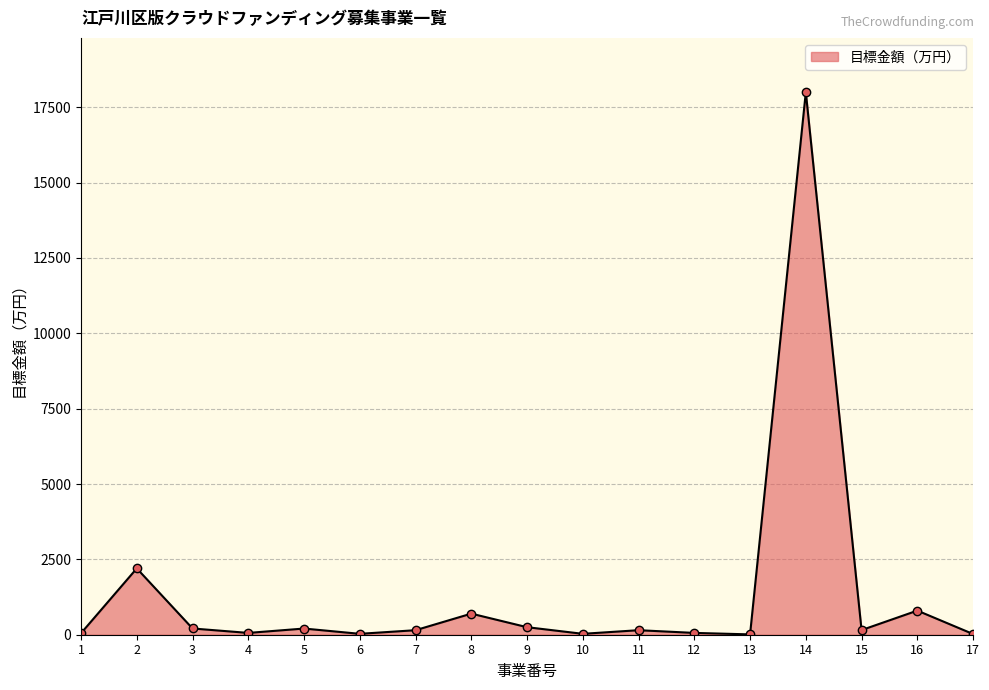

How many lines are shown in the chart?

1